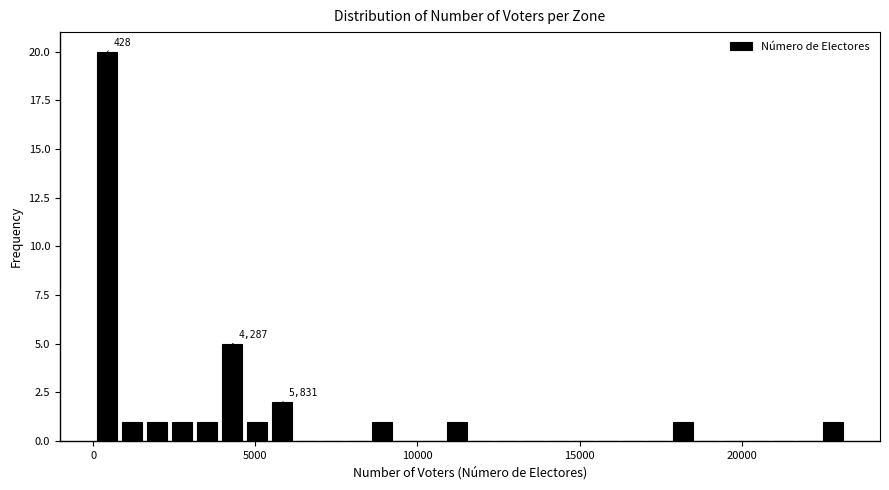

Read against the x-axis, roughly where is the centre of the tallest bar?

500